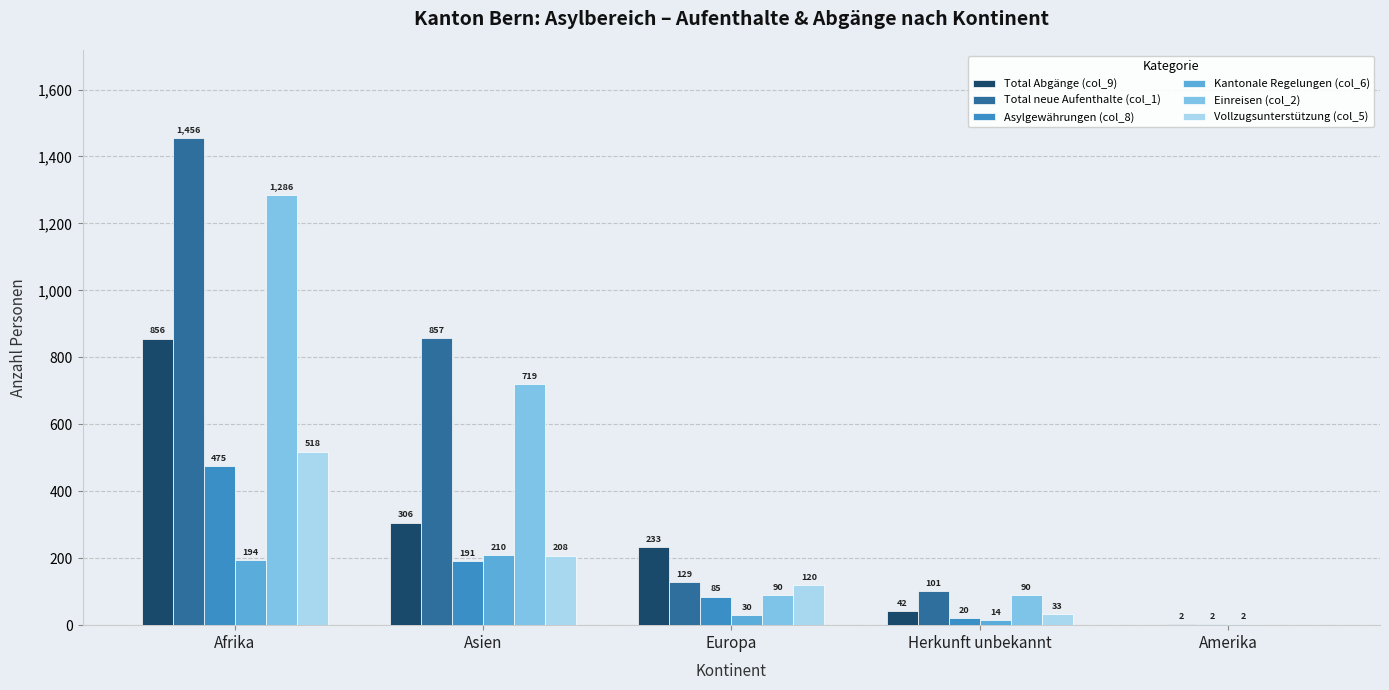

Which series changed the most between Afrika and Herkunft unbekannt?

Total neue Aufenthalte (col_1)